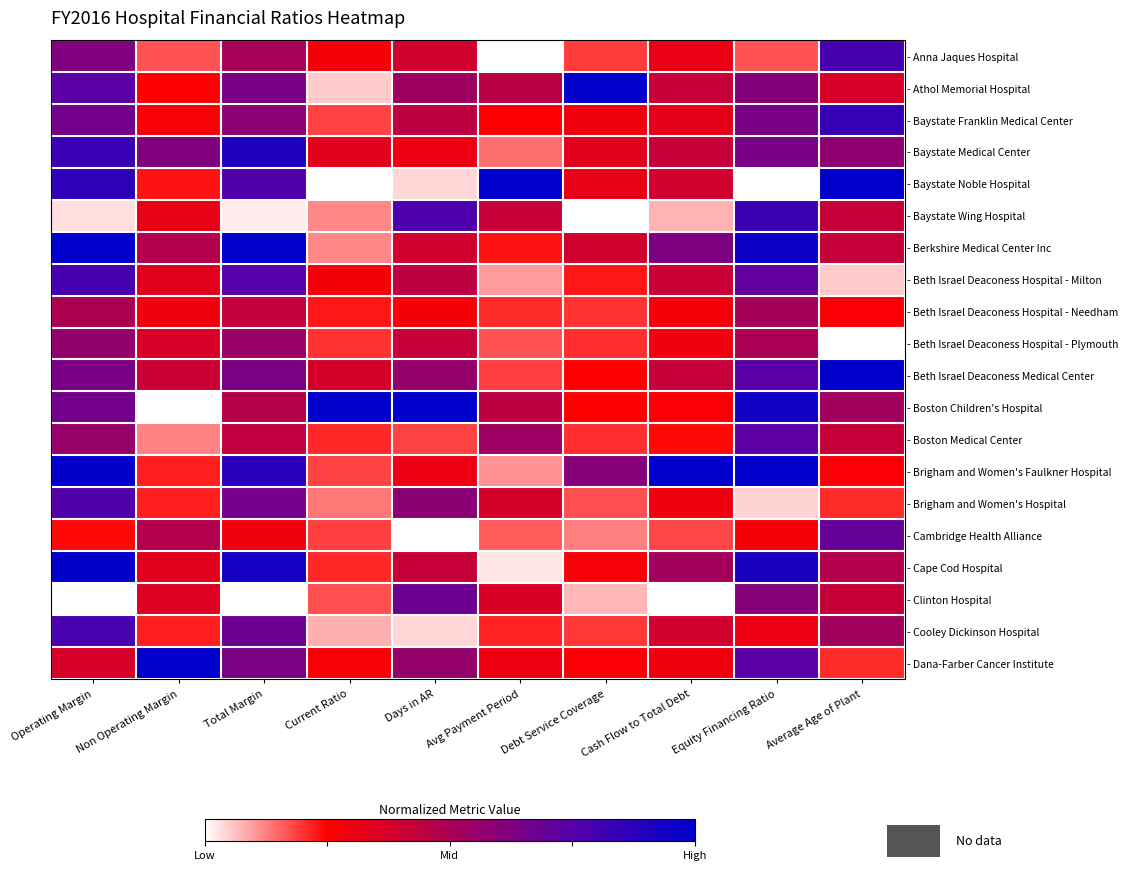

Reading left to right, transcribe all the data shown in this chart.

- Anna Jaques Hospital: Operating Margin=0.6	Non Operating Margin=0.2	Total Margin=0.5	Current Ratio=0.3	Days in AR=0.4	Avg Payment Period=0.0	Debt Service Coverage=0.2	Cash Flow to Total Debt=0.3	Equity Financing Ratio=0.2	Average Age of Plant=0.8
- Athol Memorial Hospital: Operating Margin=0.7	Non Operating Margin=0.3	Total Margin=0.6	Current Ratio=0.1	Days in AR=0.5	Avg Payment Period=0.5	Debt Service Coverage=1.0	Cash Flow to Total Debt=0.4	Equity Financing Ratio=0.6	Average Age of Plant=0.4
- Baystate Franklin Medical Center: Operating Margin=0.7	Non Operating Margin=0.3	Total Margin=0.6	Current Ratio=0.2	Days in AR=0.4	Avg Payment Period=0.3	Debt Service Coverage=0.3	Cash Flow to Total Debt=0.3	Equity Financing Ratio=0.6	Average Age of Plant=0.8
- Baystate Medical Center: Operating Margin=0.8	Non Operating Margin=0.6	Total Margin=0.9	Current Ratio=0.3	Days in AR=0.3	Avg Payment Period=0.1	Debt Service Coverage=0.3	Cash Flow to Total Debt=0.4	Equity Financing Ratio=0.6	Average Age of Plant=0.6
- Baystate Noble Hospital: Operating Margin=0.9	Non Operating Margin=0.2	Total Margin=0.8	Current Ratio=0.0	Days in AR=0.0	Avg Payment Period=1.0	Debt Service Coverage=0.3	Cash Flow to Total Debt=0.4	Equity Financing Ratio=0.0	Average Age of Plant=1.0
- Baystate Wing Hospital: Operating Margin=0.0	Non Operating Margin=0.3	Total Margin=0.0	Current Ratio=0.1	Days in AR=0.8	Avg Payment Period=0.4	Debt Service Coverage=0.0	Cash Flow to Total Debt=0.1	Equity Financing Ratio=0.8	Average Age of Plant=0.4
- Berkshire Medical Center Inc: Operating Margin=1.0	Non Operating Margin=0.5	Total Margin=1.0	Current Ratio=0.1	Days in AR=0.4	Avg Payment Period=0.2	Debt Service Coverage=0.4	Cash Flow to Total Debt=0.6	Equity Financing Ratio=1.0	Average Age of Plant=0.4
- Beth Israel Deaconess Hospital - Milton: Operating Margin=0.8	Non Operating Margin=0.3	Total Margin=0.7	Current Ratio=0.3	Days in AR=0.4	Avg Payment Period=0.1	Debt Service Coverage=0.2	Cash Flow to Total Debt=0.4	Equity Financing Ratio=0.7	Average Age of Plant=0.1
- Beth Israel Deaconess Hospital - Needham: Operating Margin=0.5	Non Operating Margin=0.3	Total Margin=0.4	Current Ratio=0.2	Days in AR=0.3	Avg Payment Period=0.2	Debt Service Coverage=0.2	Cash Flow to Total Debt=0.3	Equity Financing Ratio=0.5	Average Age of Plant=0.3
- Beth Israel Deaconess Hospital - Plymouth: Operating Margin=0.6	Non Operating Margin=0.4	Total Margin=0.5	Current Ratio=0.2	Days in AR=0.4	Avg Payment Period=0.2	Debt Service Coverage=0.2	Cash Flow to Total Debt=0.3	Equity Financing Ratio=0.5	Average Age of Plant=0.0
- Beth Israel Deaconess Medical Center: Operating Margin=0.6	Non Operating Margin=0.4	Total Margin=0.6	Current Ratio=0.4	Days in AR=0.6	Avg Payment Period=0.2	Debt Service Coverage=0.2	Cash Flow to Total Debt=0.4	Equity Financing Ratio=0.7	Average Age of Plant=1.0
- Boston Children's Hospital: Operating Margin=0.7	Non Operating Margin=0.0	Total Margin=0.5	Current Ratio=1.0	Days in AR=1.0	Avg Payment Period=0.4	Debt Service Coverage=0.2	Cash Flow to Total Debt=0.3	Equity Financing Ratio=0.9	Average Age of Plant=0.5
- Boston Medical Center: Operating Margin=0.6	Non Operating Margin=0.1	Total Margin=0.4	Current Ratio=0.2	Days in AR=0.2	Avg Payment Period=0.5	Debt Service Coverage=0.2	Cash Flow to Total Debt=0.2	Equity Financing Ratio=0.7	Average Age of Plant=0.4
- Brigham and Women's Faulkner Hospital: Operating Margin=1.0	Non Operating Margin=0.2	Total Margin=0.9	Current Ratio=0.2	Days in AR=0.3	Avg Payment Period=0.1	Debt Service Coverage=0.6	Cash Flow to Total Debt=1.0	Equity Financing Ratio=1.0	Average Age of Plant=0.3
- Brigham and Women's Hospital: Operating Margin=0.8	Non Operating Margin=0.2	Total Margin=0.7	Current Ratio=0.1	Days in AR=0.6	Avg Payment Period=0.4	Debt Service Coverage=0.2	Cash Flow to Total Debt=0.3	Equity Financing Ratio=0.0	Average Age of Plant=0.2
- Cambridge Health Alliance: Operating Margin=0.2	Non Operating Margin=0.5	Total Margin=0.3	Current Ratio=0.2	Days in AR=0.0	Avg Payment Period=0.2	Debt Service Coverage=0.1	Cash Flow to Total Debt=0.2	Equity Financing Ratio=0.3	Average Age of Plant=0.7
- Cape Cod Hospital: Operating Margin=1.0	Non Operating Margin=0.3	Total Margin=0.9	Current Ratio=0.2	Days in AR=0.4	Avg Payment Period=0.0	Debt Service Coverage=0.3	Cash Flow to Total Debt=0.5	Equity Financing Ratio=0.9	Average Age of Plant=0.5
- Clinton Hospital: Operating Margin=0.0	Non Operating Margin=0.4	Total Margin=0.0	Current Ratio=0.2	Days in AR=0.7	Avg Payment Period=0.4	Debt Service Coverage=0.1	Cash Flow to Total Debt=0.0	Equity Financing Ratio=0.6	Average Age of Plant=0.4
- Cooley Dickinson Hospital: Operating Margin=0.8	Non Operating Margin=0.2	Total Margin=0.7	Current Ratio=0.1	Days in AR=0.0	Avg Payment Period=0.2	Debt Service Coverage=0.2	Cash Flow to Total Debt=0.4	Equity Financing Ratio=0.3	Average Age of Plant=0.5
- Dana-Farber Cancer Institute: Operating Margin=0.4	Non Operating Margin=1.0	Total Margin=0.6	Current Ratio=0.3	Days in AR=0.6	Avg Payment Period=0.3	Debt Service Coverage=0.3	Cash Flow to Total Debt=0.3	Equity Financing Ratio=0.7	Average Age of Plant=0.2